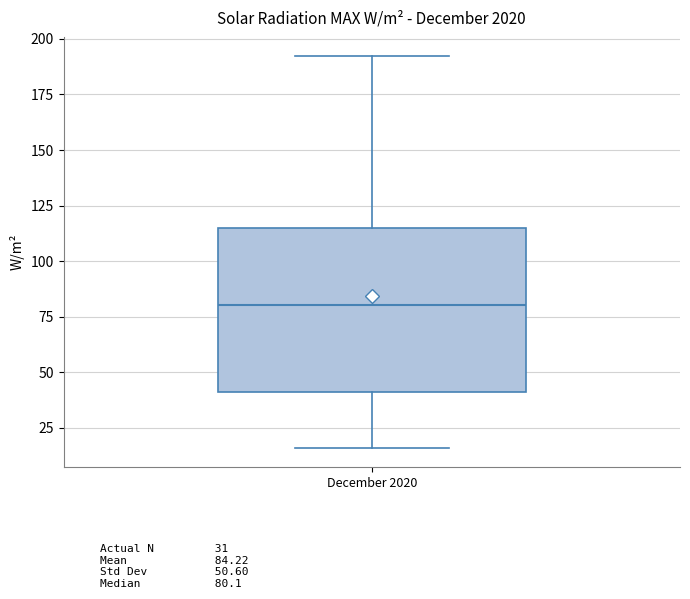

Where is the lower edge of the box for December 2020 on the y-axis? The values are not printed on the chart, so give them approximately, as read against the axis.

40